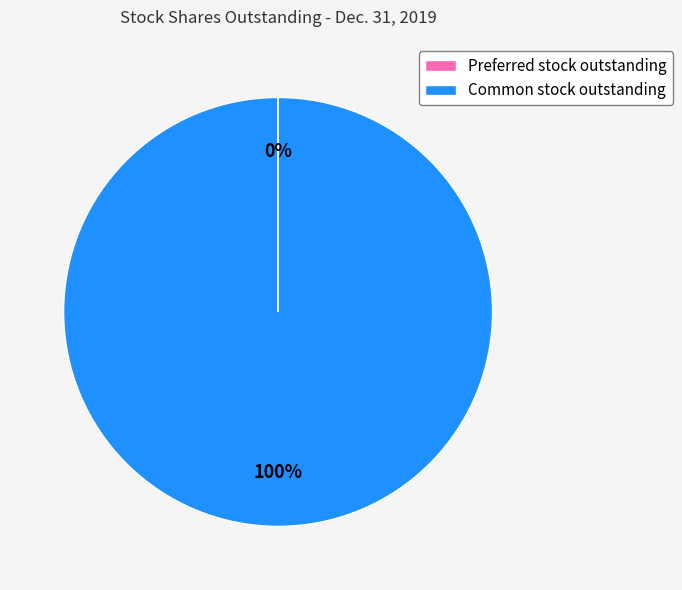

Which slice is the largest?

Common stock outstanding